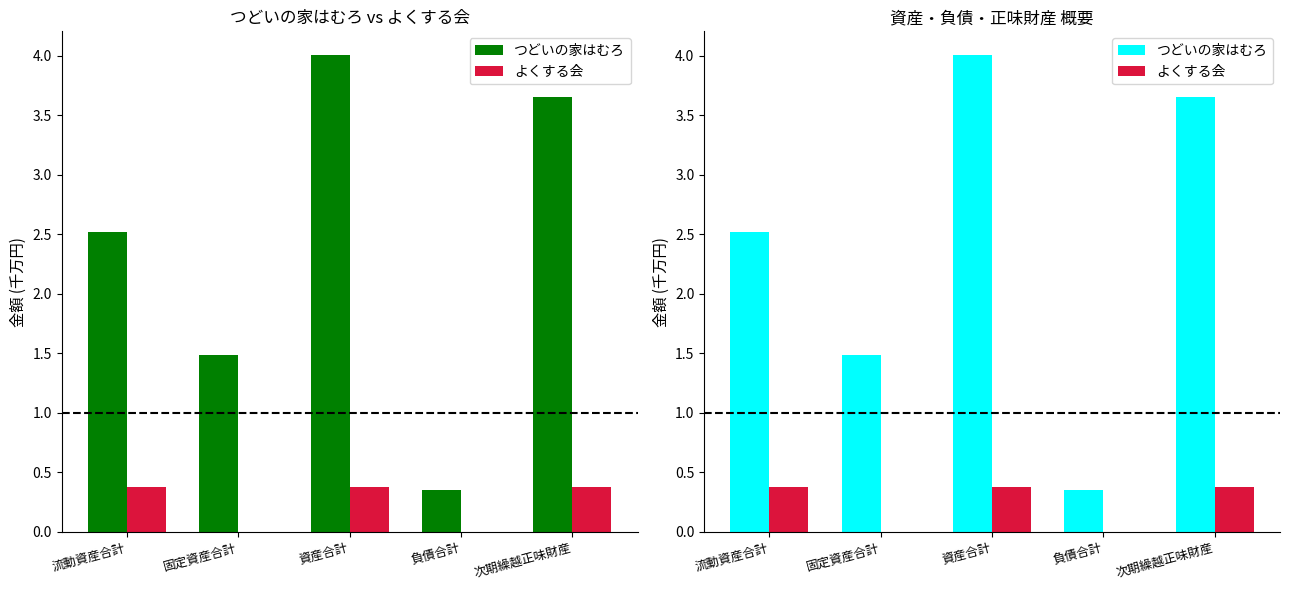

Reading right to left, list all the values displayed in this chart.

つどいの家はむろ: 3.7	0.3	4.0	1.5	2.5
よくする会: 0.4	0.0	0.4	0.0	0.4